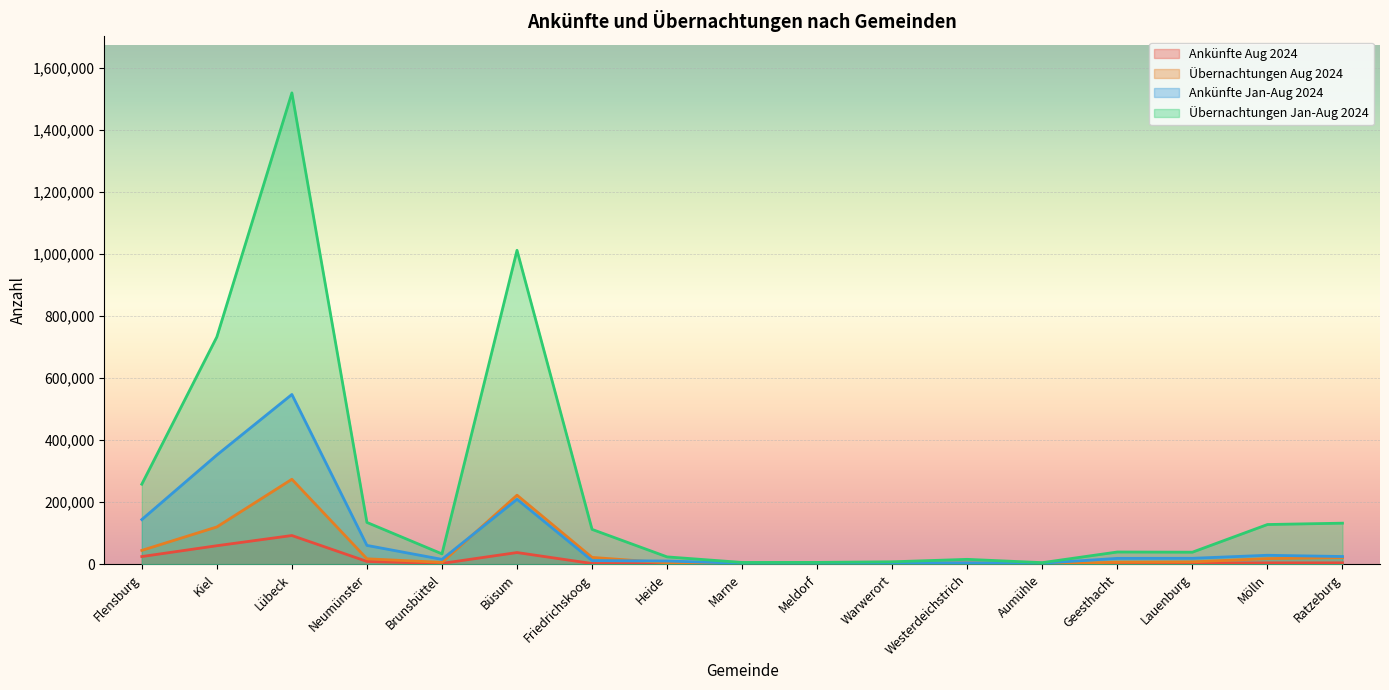

What position from the left is Ratzeburg?

17